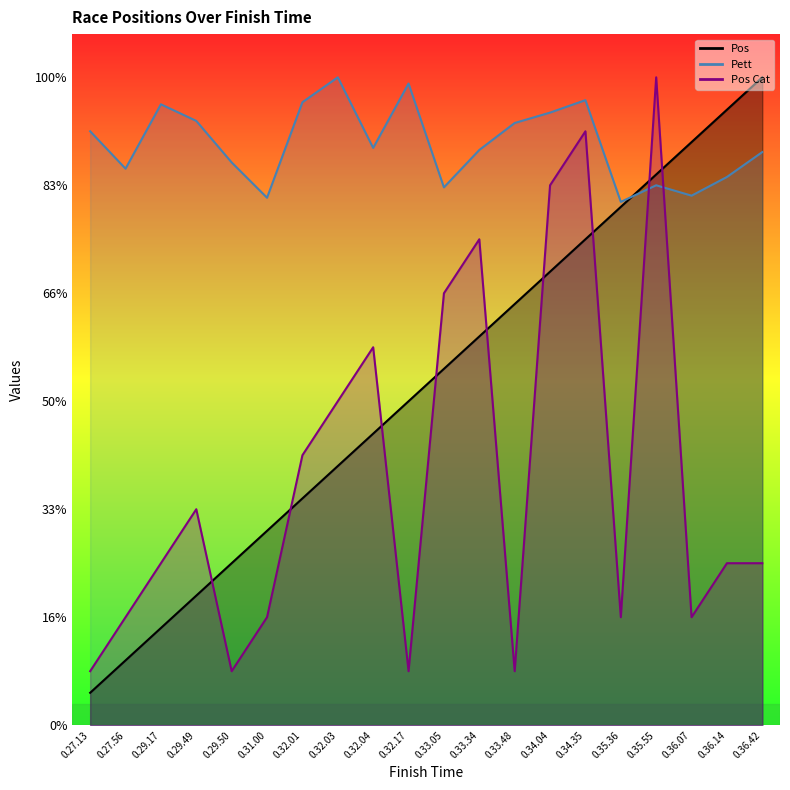

Is it true that Pos equals 180.0 at 0.33.34?

True